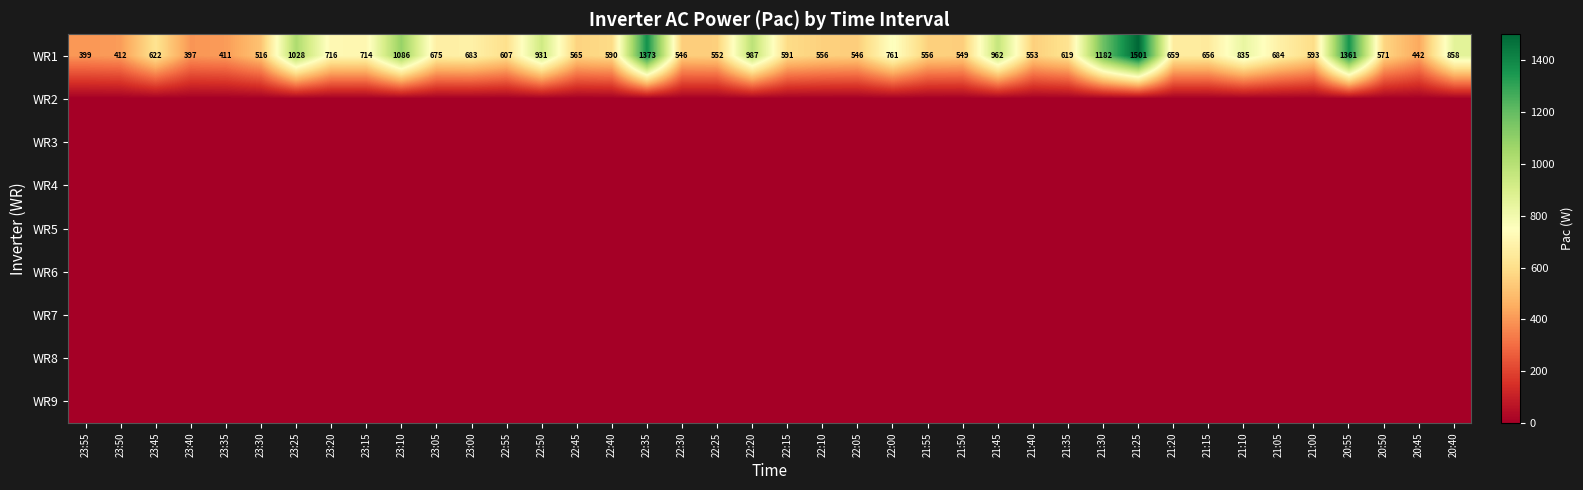

What is the difference between the highest and lowest values at 23:55?

399